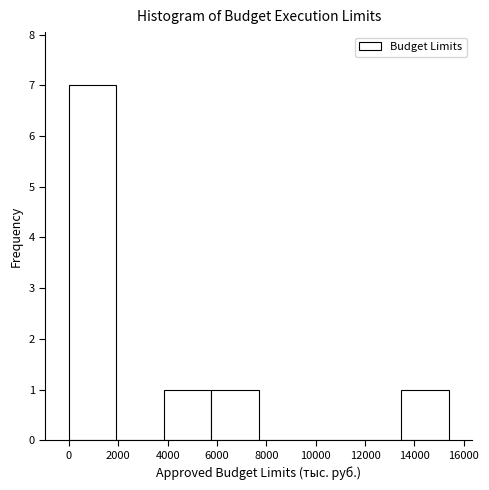

Which range on the x-axis has the tallest bar?

0 to 2000